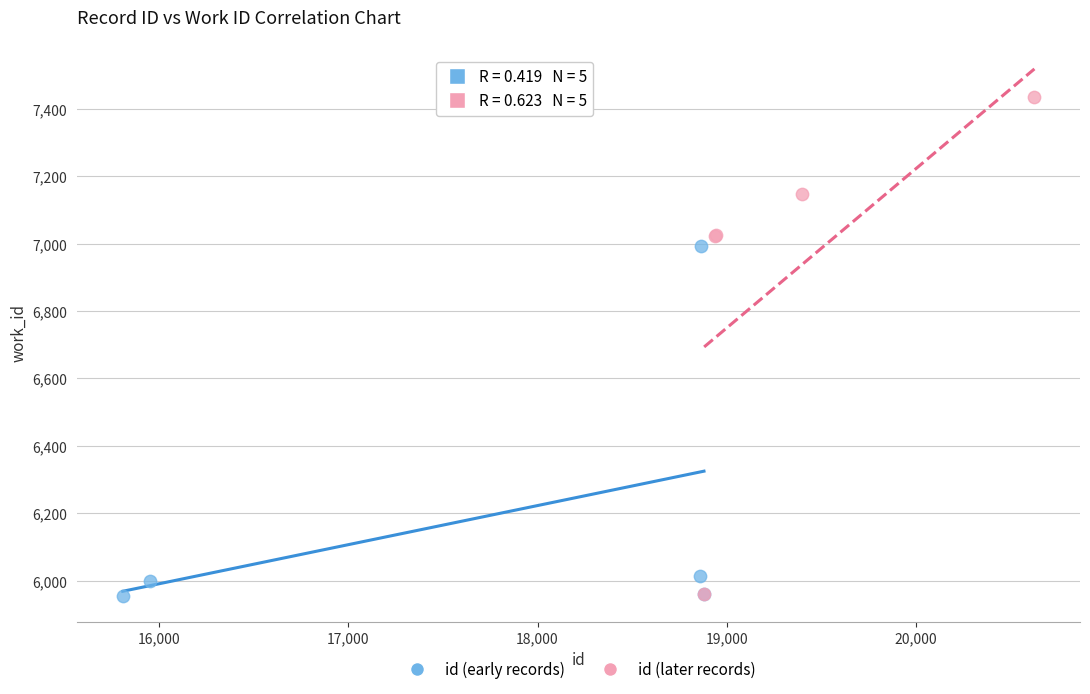

Which series reaches the maximum Y coordinate?

id (later records)